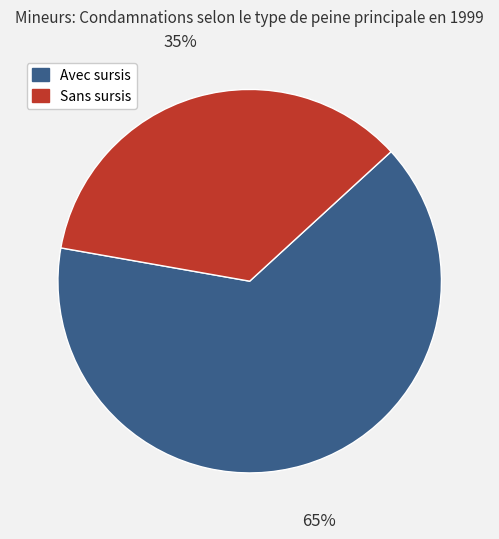

To the nearest percent, what is the average slice percentage?

50%